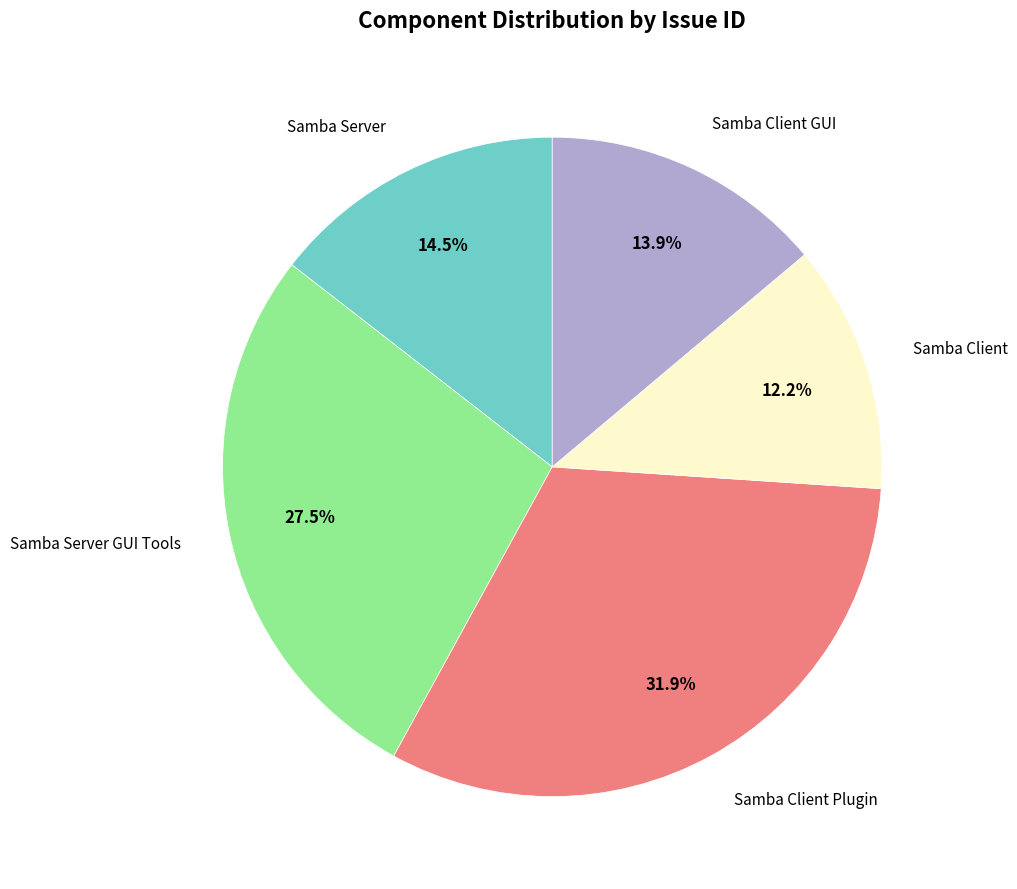

Count the number of slices in the pie.

5